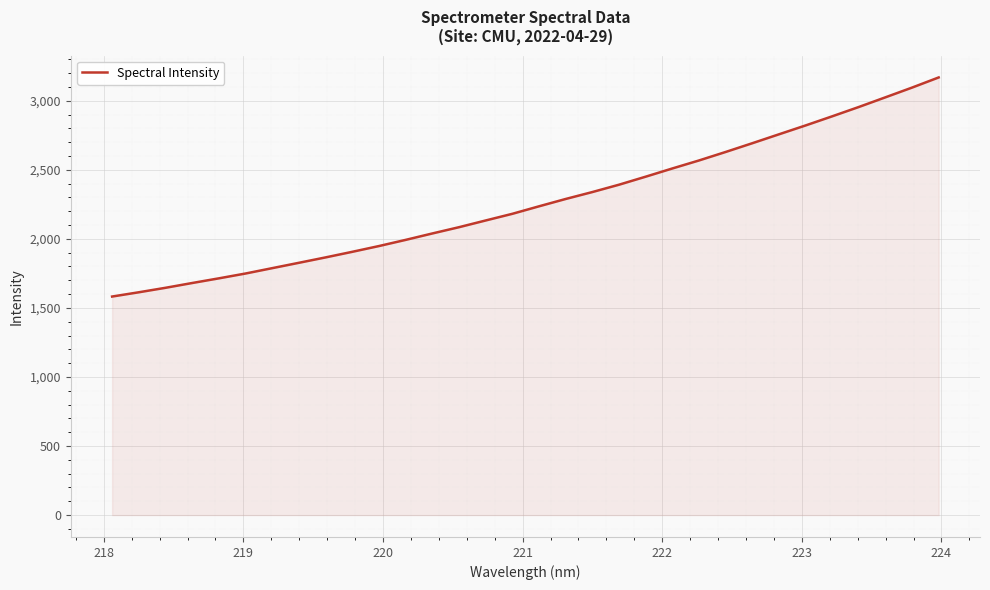

What is the maximum value shown in the chart?

3168.7